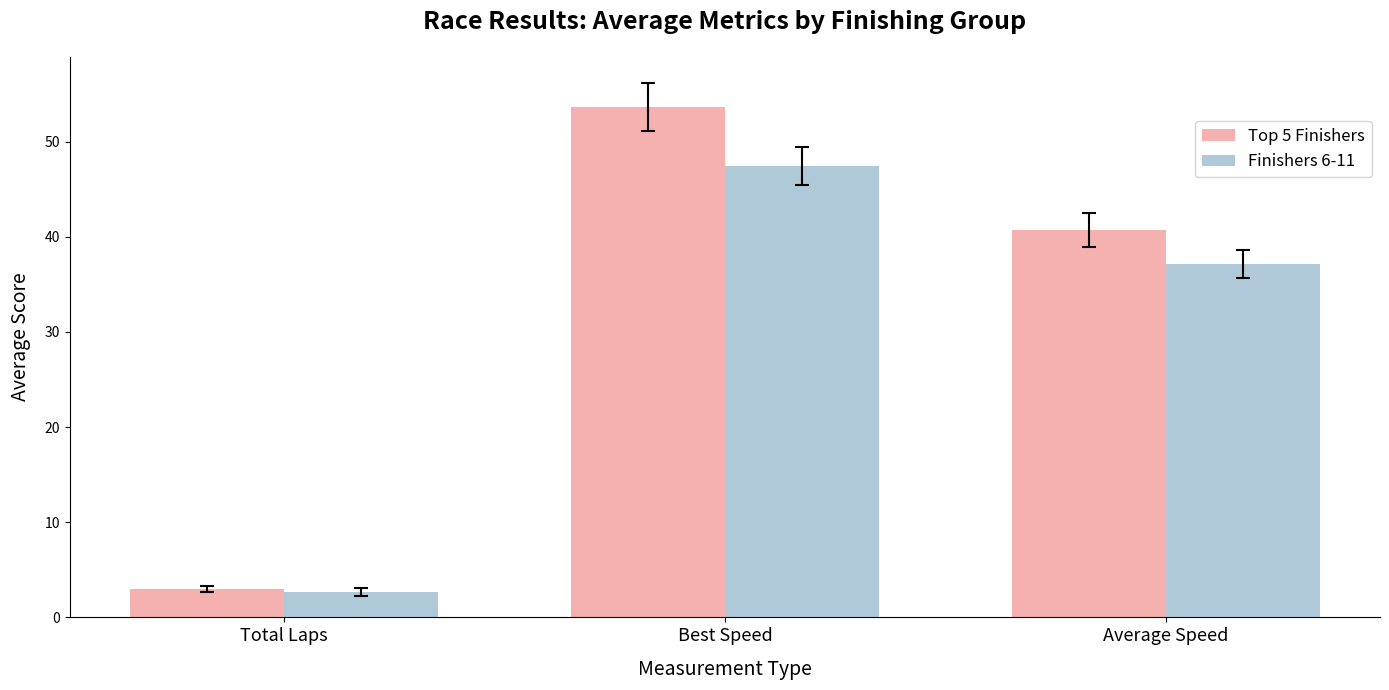

At which category is the sum across all series the highest?

Best Speed